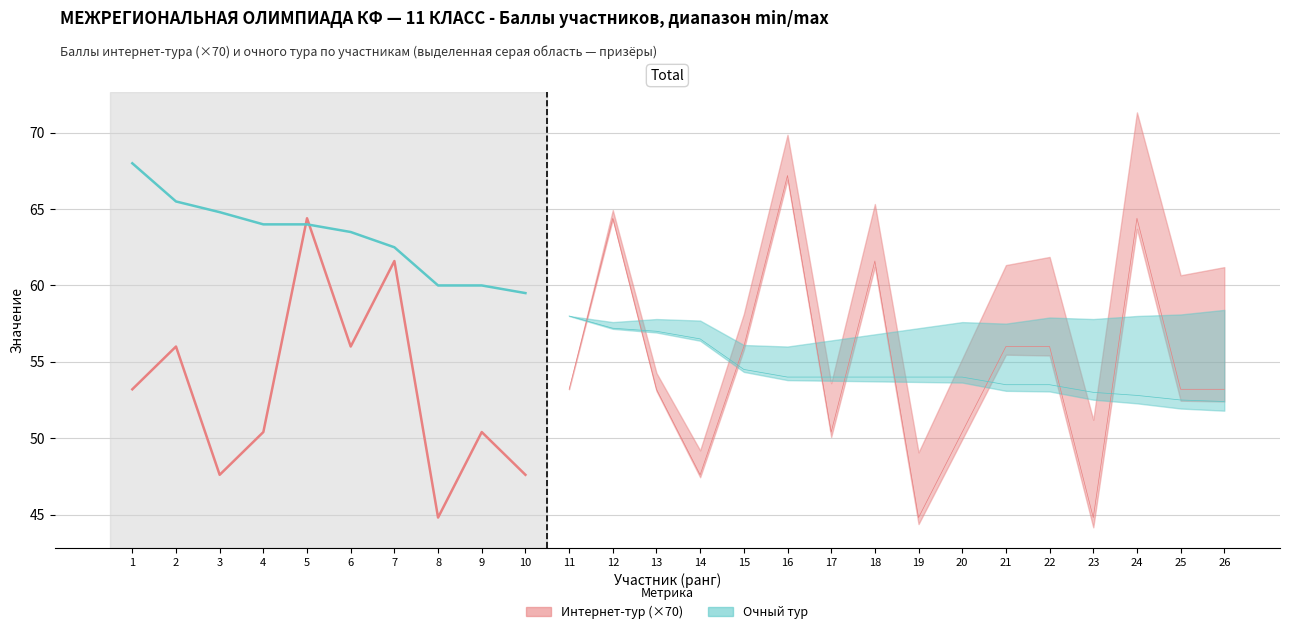

What is the approximate value of Интернет-тур (×70) at 6?

56.0